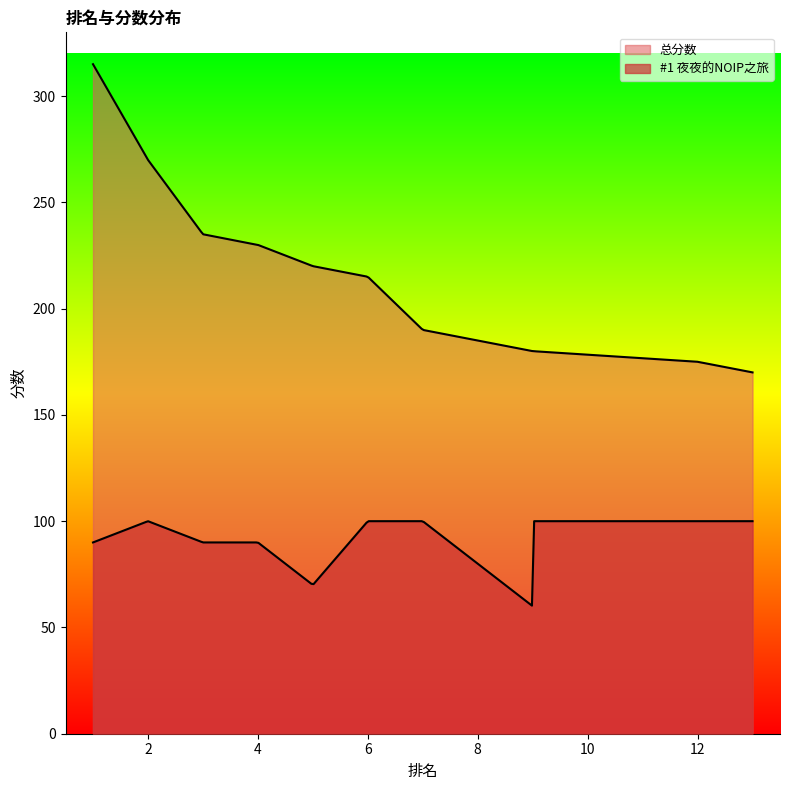

At which category does #1 夜夜的NOIP之旅 reach its first local peak?

2